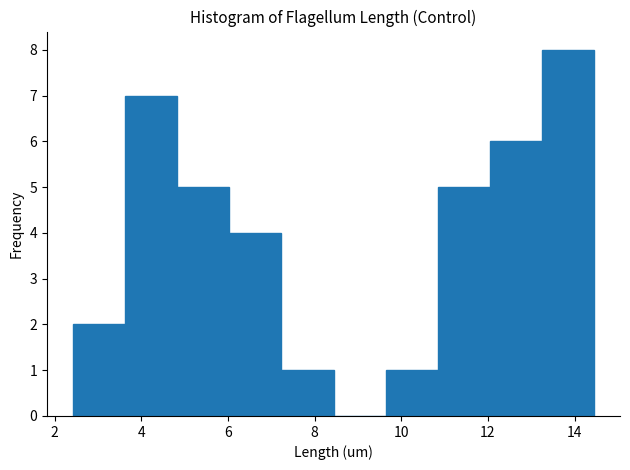

Reading left to right, transcribe this chart: for each bar, give the range it covers on the x-axis and its height. Neither the bar edges nor the heights are printed on the chart, so give them approximately, as read against the axes.

2.4 to 3.6: 2
3.6 to 4.8: 7
4.8 to 6.0: 5
6.0 to 7.2: 4
7.2 to 8.4: 1
8.4 to 9.6: 0
9.6 to 10.8: 1
10.8 to 12.0: 5
12.0 to 13.2: 6
13.2 to 14.4: 8